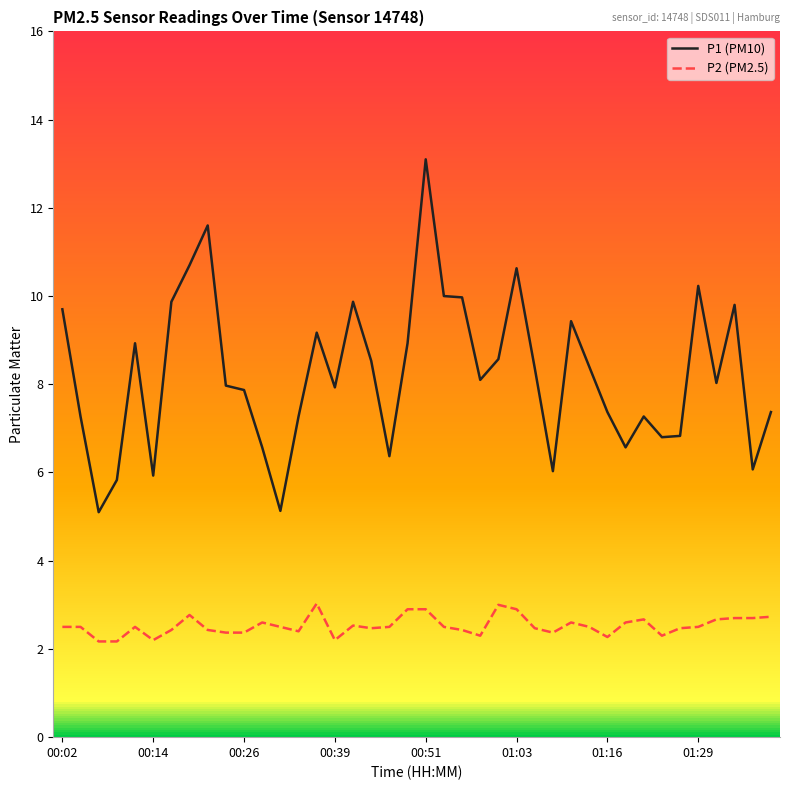

At which label does P1 (PM10) first exceed 8?

00:02